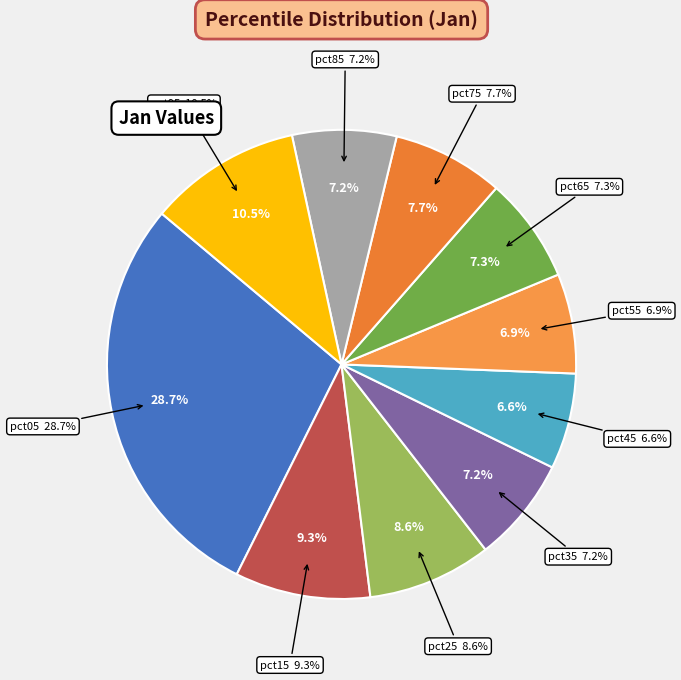

How many segments does this pie chart have?

10